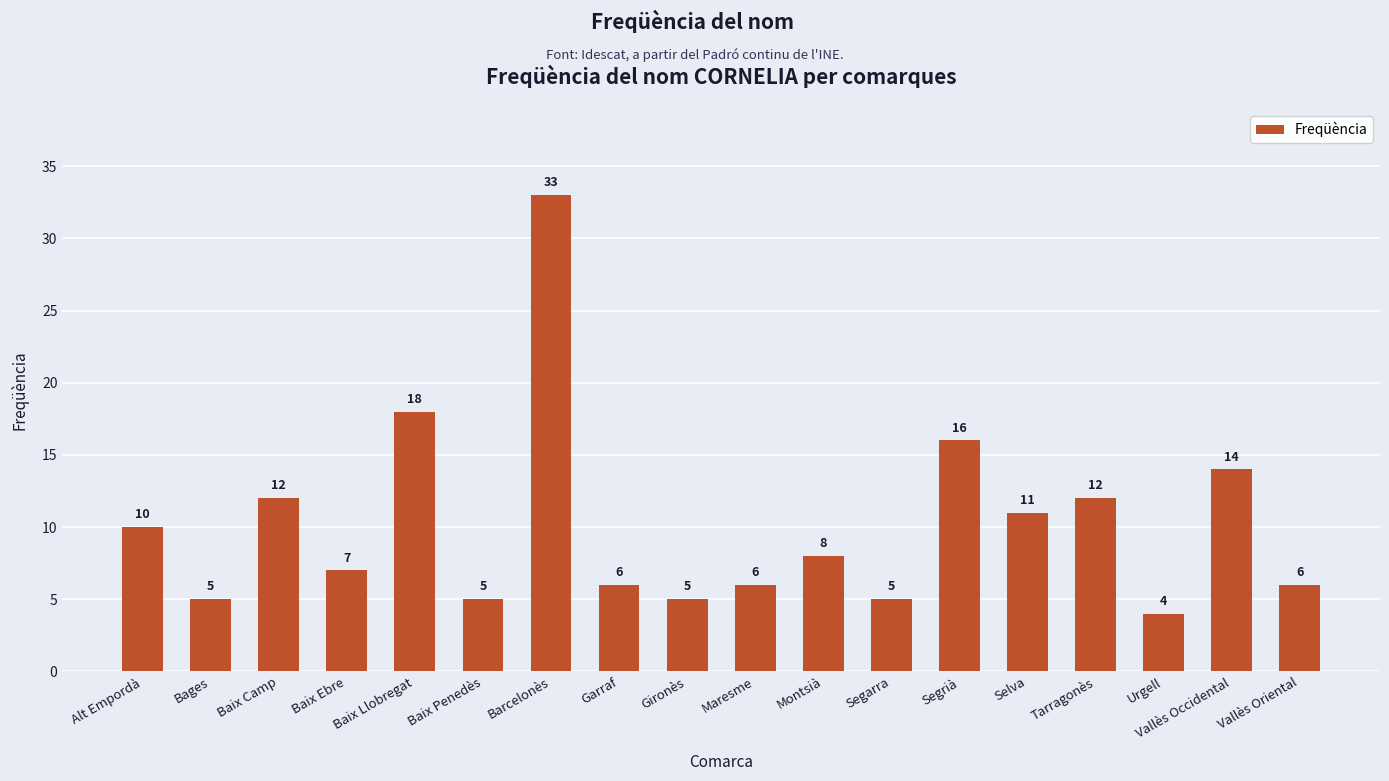

What is the change in value from Baix Ebre to Barcelonès?

+26